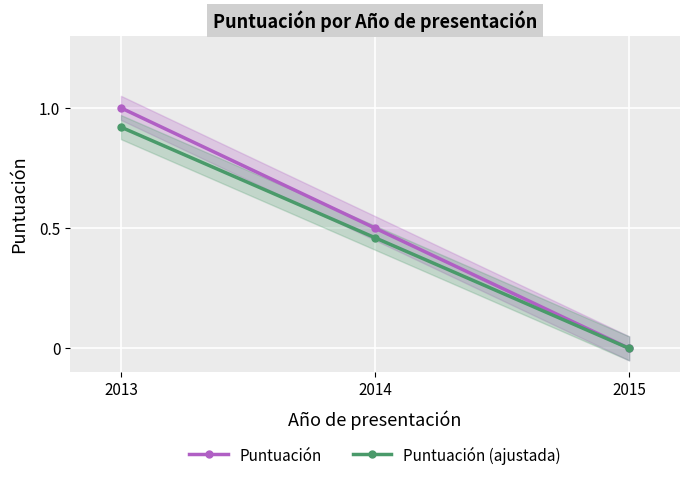

The Puntuación series shows 0.8 at 2014. True or false?

False